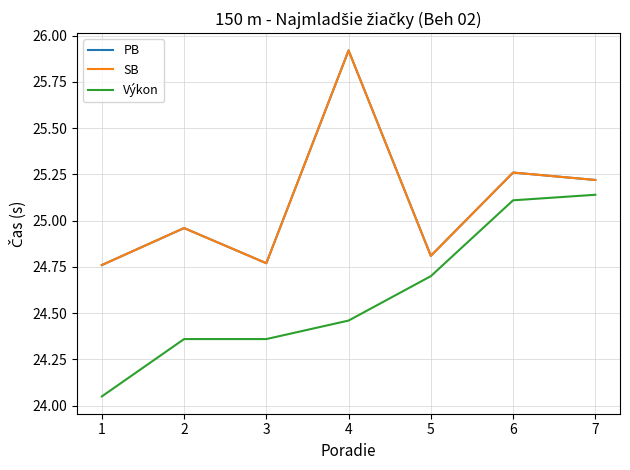

Does the chart have visible grid lines?

Yes